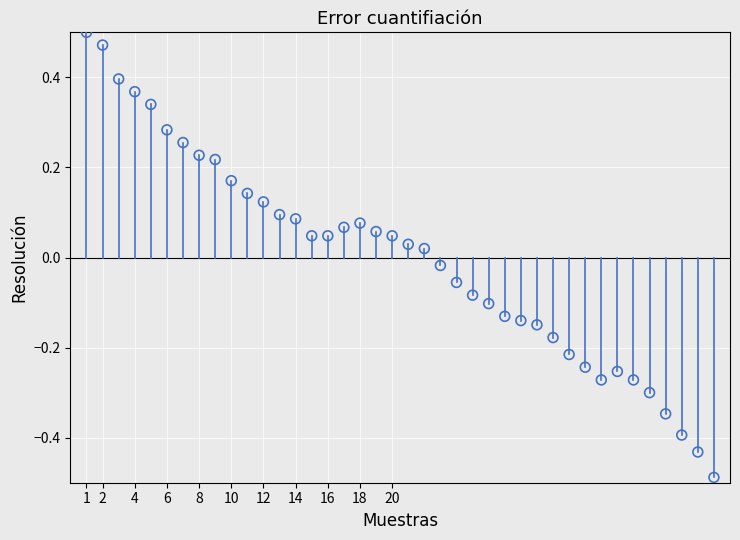

What is the range of Y values (max minus min)?

1.0